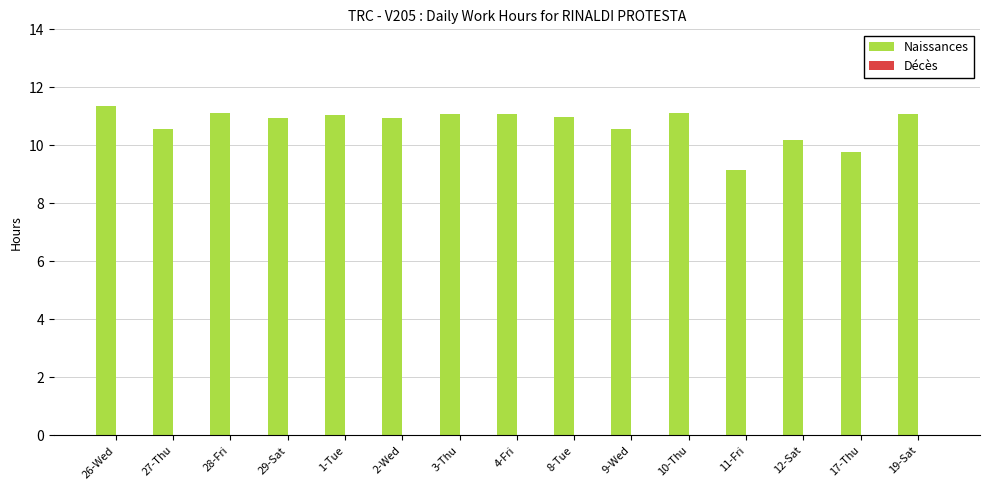

Between 29-Sat and 11-Fri, which is larger?

29-Sat